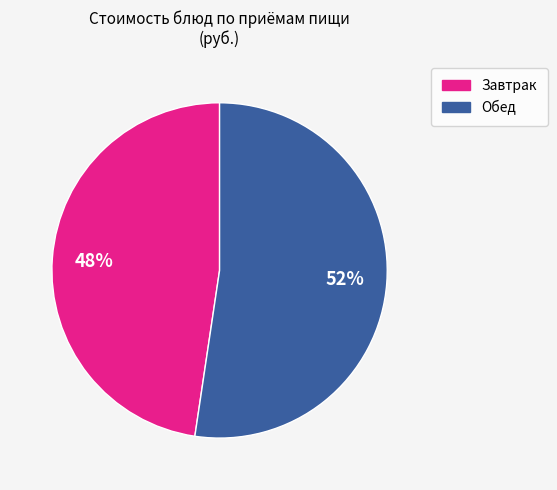

Is there any slice that represents more than half of the pie?

Yes